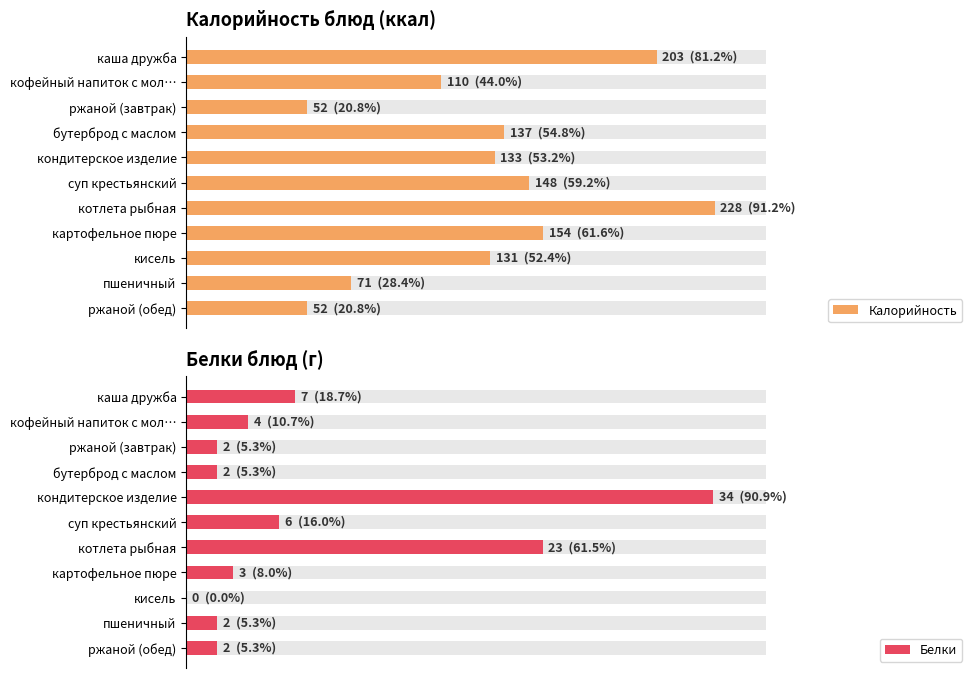

What value does the Калорийность series have at кофейный напиток с мол…, to the nearest 10?

110